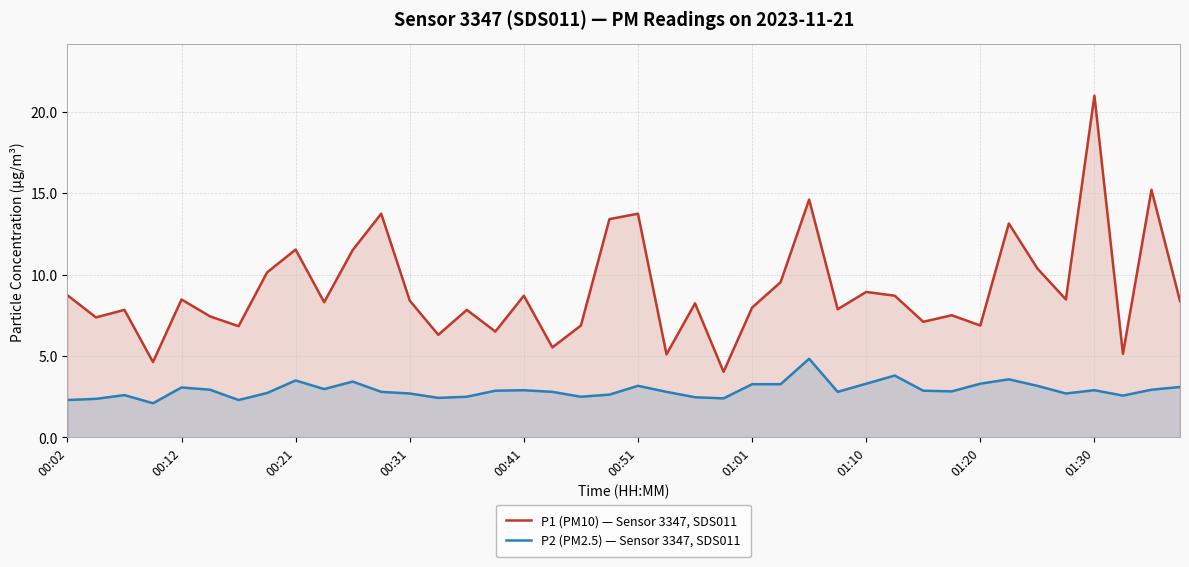

What is the lowest value of the P2 (PM2.5) — Sensor 3347, SDS011 series?

2.1